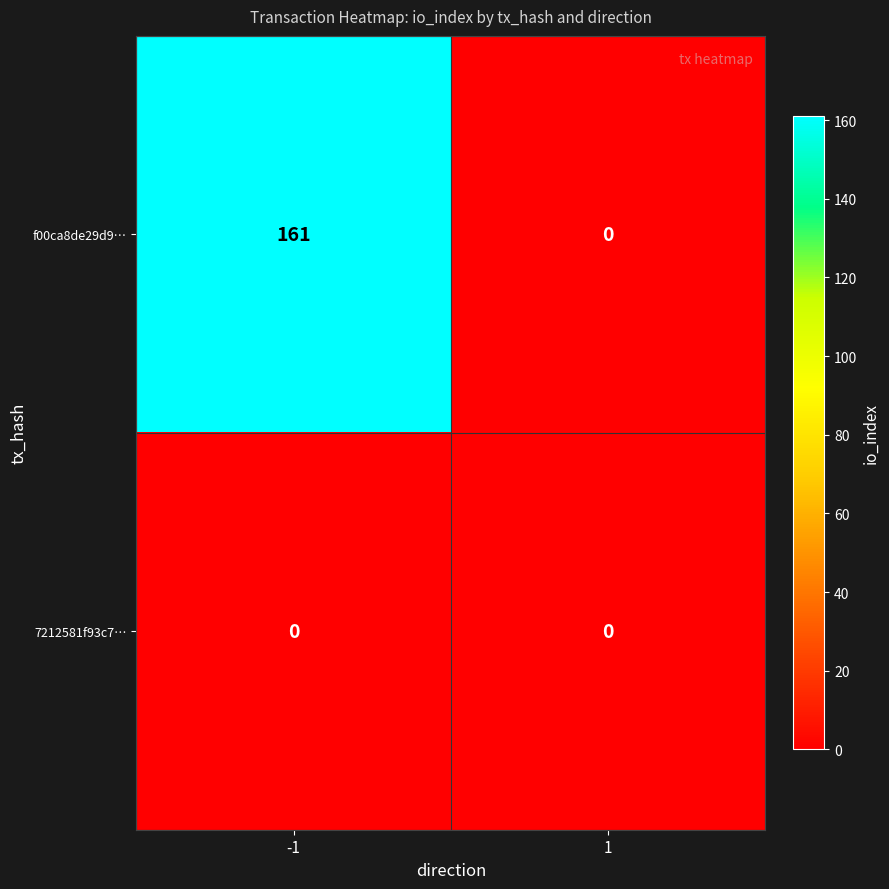

The value of 7212581f93c7… at -1 is 0. True or false?

True